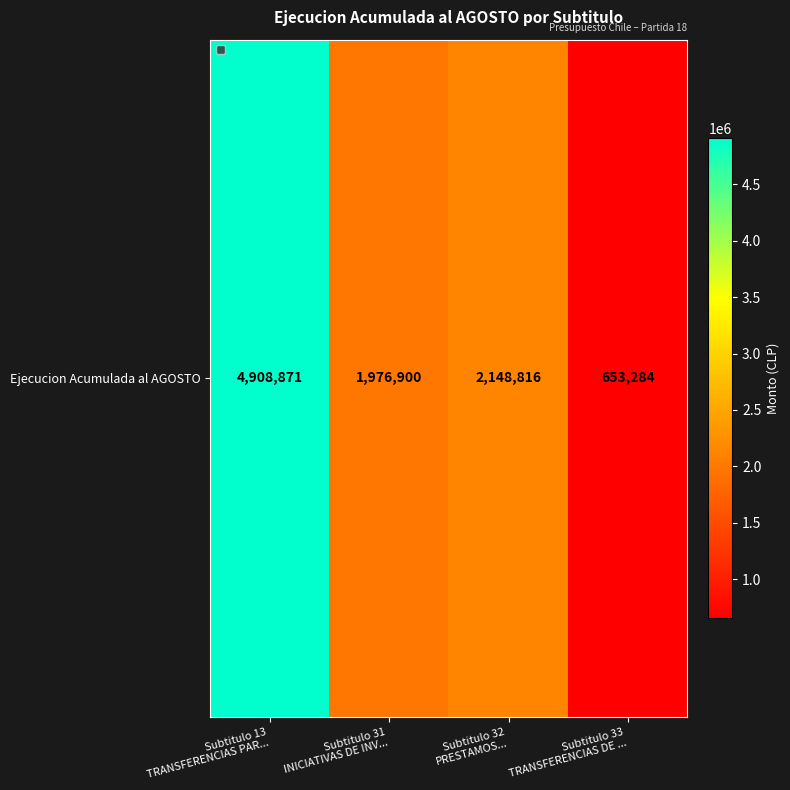

List the labels in order of value, largest first.

Subtitulo 13
TRANSFERENCIAS PAR..., Subtitulo 32
PRESTAMOS..., Subtitulo 31
INICIATIVAS DE INV..., Subtitulo 33
TRANSFERENCIAS DE ...